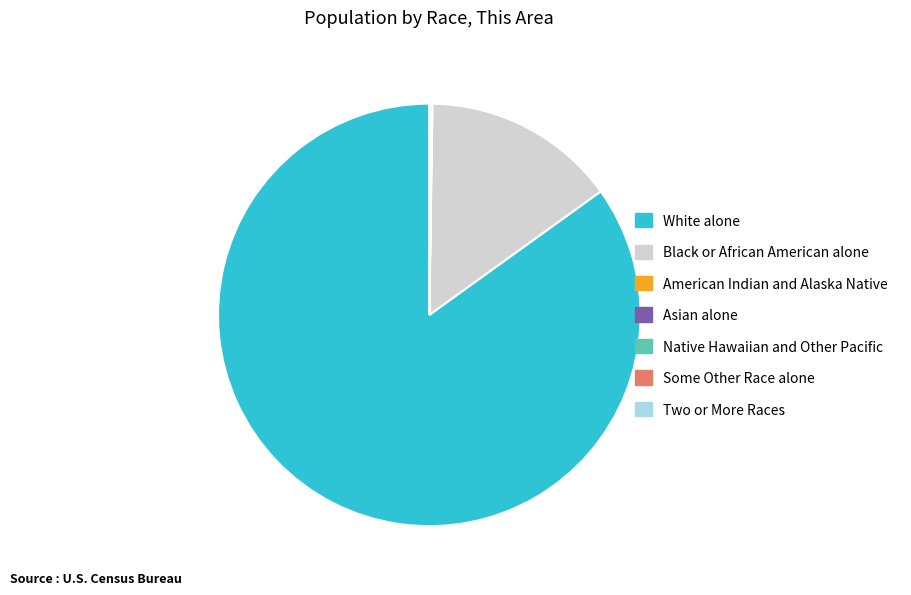

What is the largest slice in the pie chart?

White alone